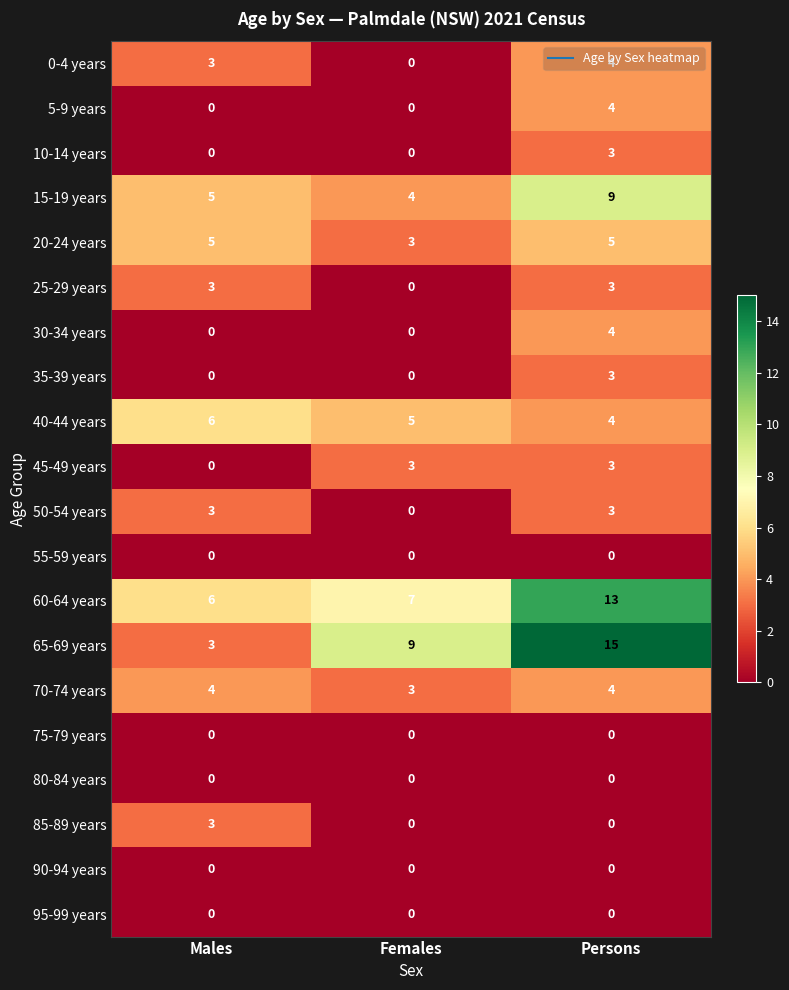

Where is 70-74 years nearest to the value 3?

Females